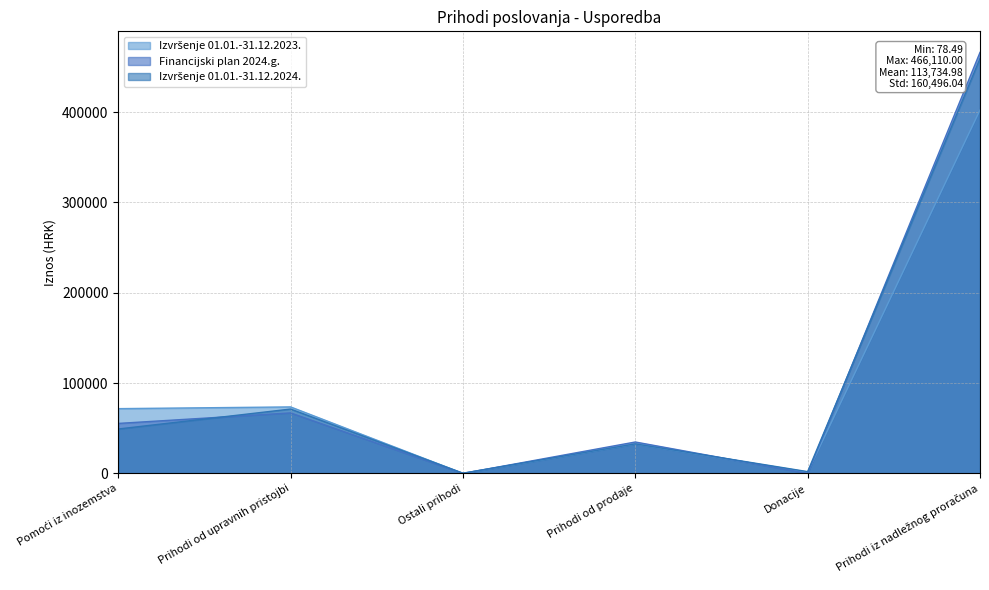

Which series has the largest total across all categories?

Financijski plan 2024.g.